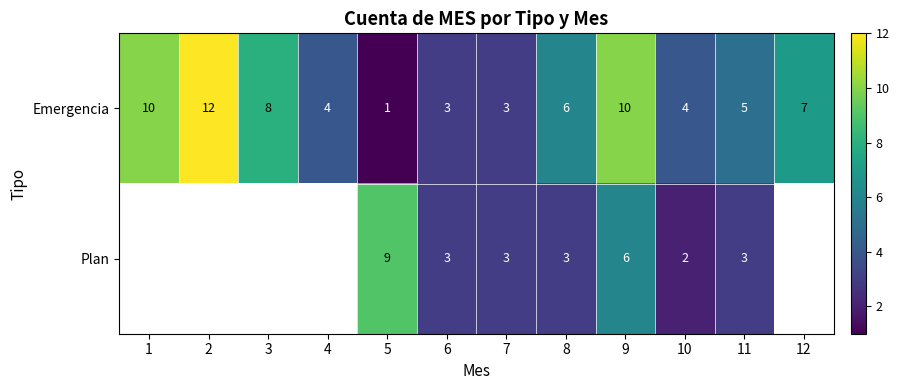

Between 11 and 1, which is larger?

1